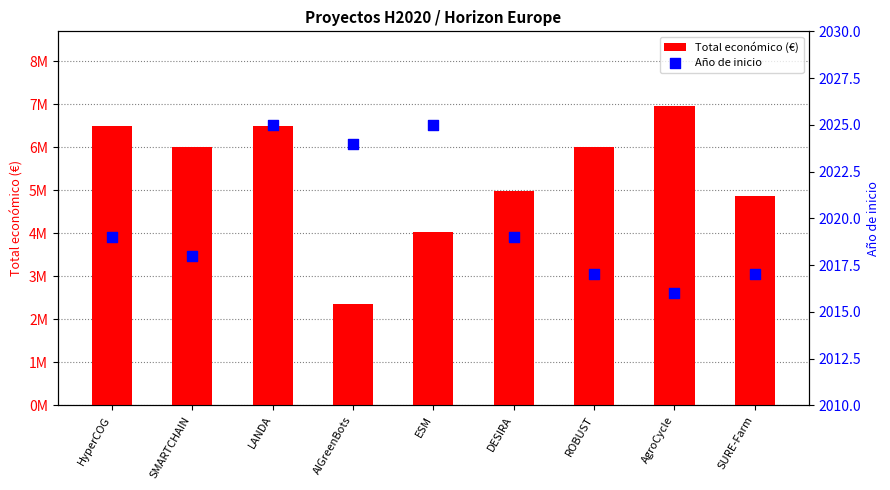

At how many categories does at least one series exceed 2022237?

9